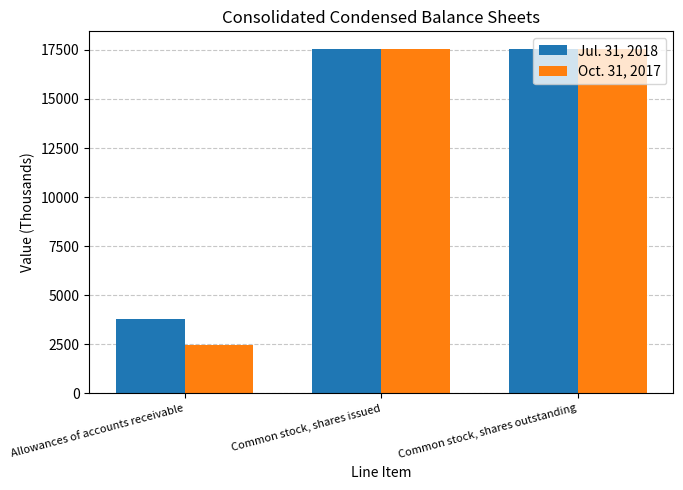

What are all the series names shown in the legend?

Jul. 31, 2018, Oct. 31, 2017